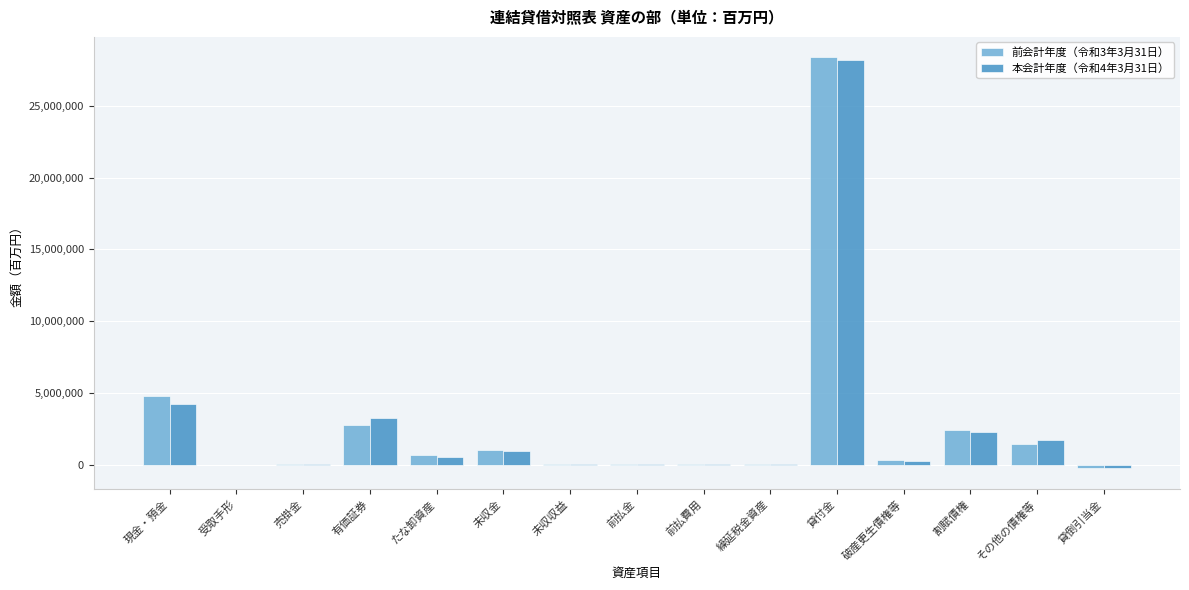

Is the value of 前会計年度（令和3年3月31日） at 未収金 greater than the value of 本会計年度（令和4年3月31日） at 現金・預金?

No